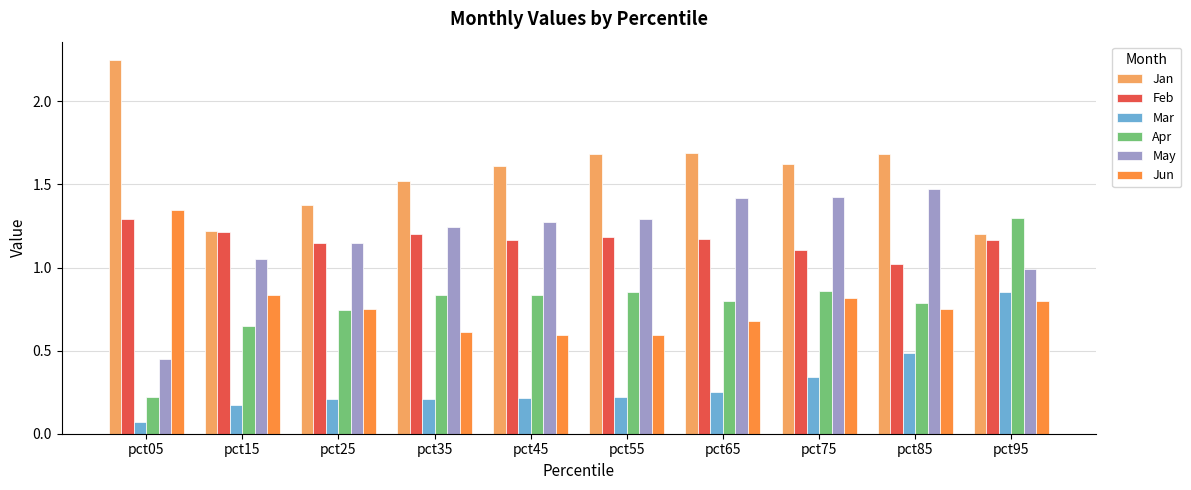

Which category has the lowest value across all series?

pct05